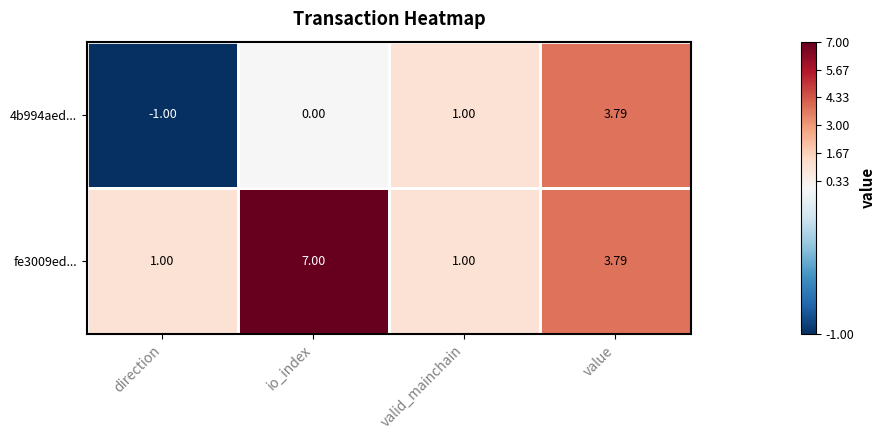

At which label does fe3009ed... first exceed 3?

io_index